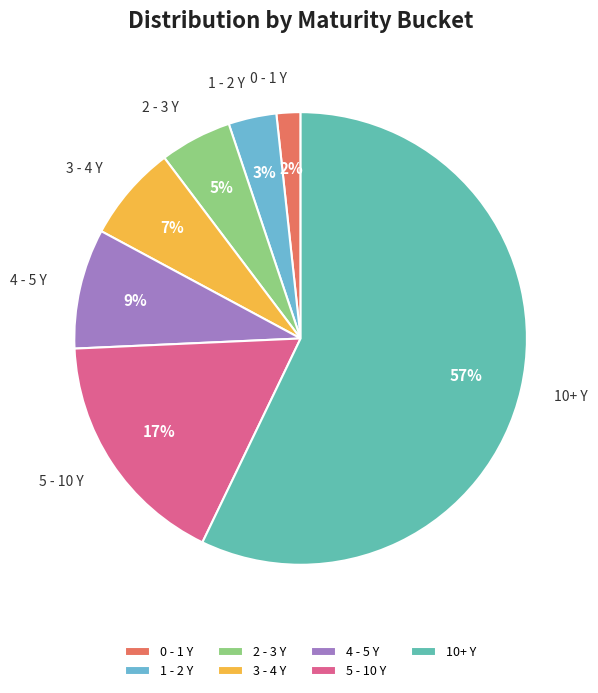

To the nearest percent, what portion does 0 - 1 Y represent?

2%